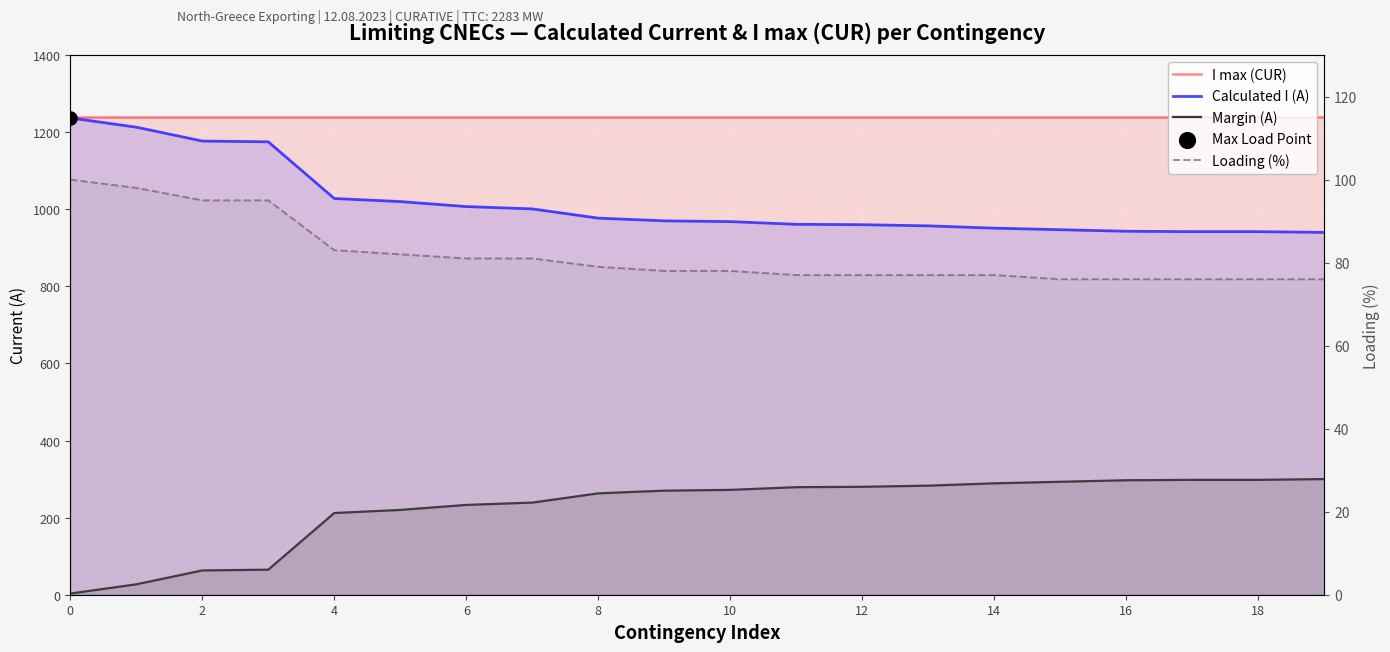

Is the value of Loading (%) at 2 greater than the value of Calculated I (A) at 10?

No